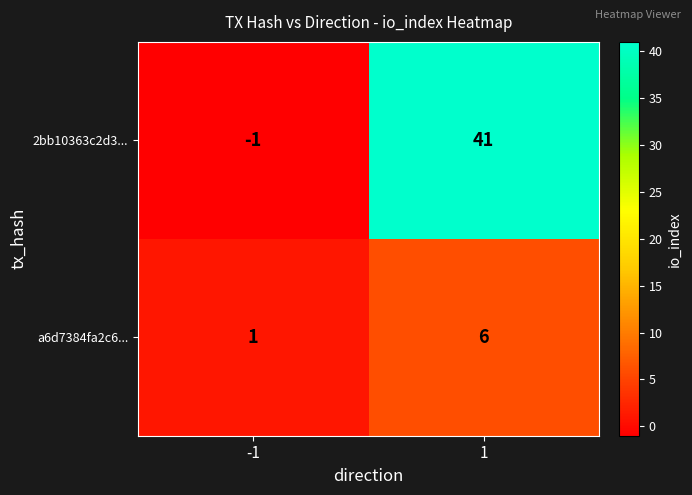

How many distinct data groups are displayed?

2